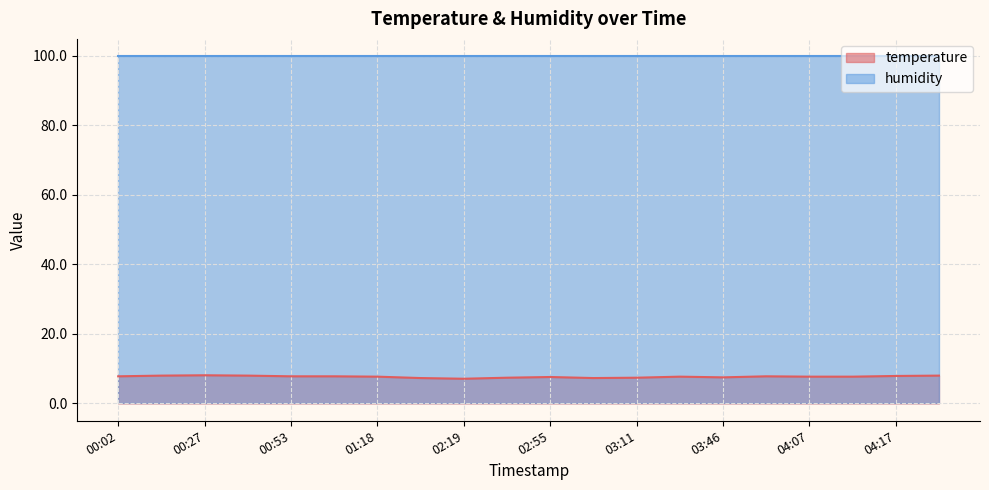

At which category does the data reach its first local peak?

00:27